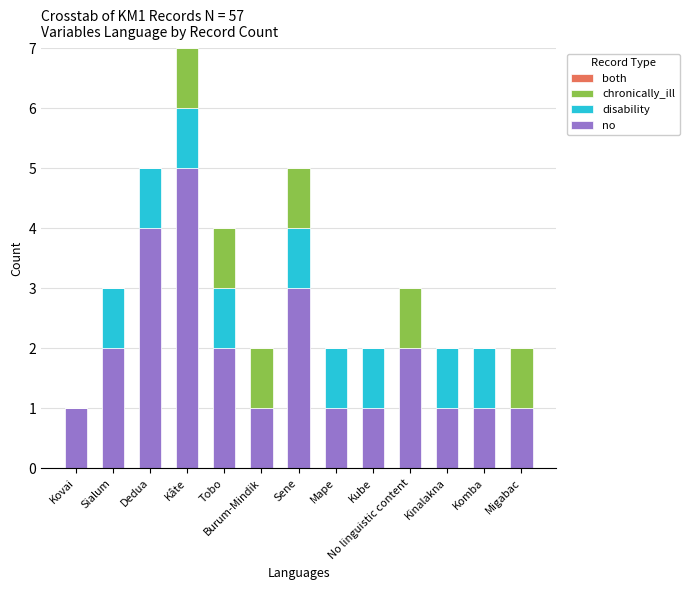

True or false: no has a value of 0 at Kovai.

False